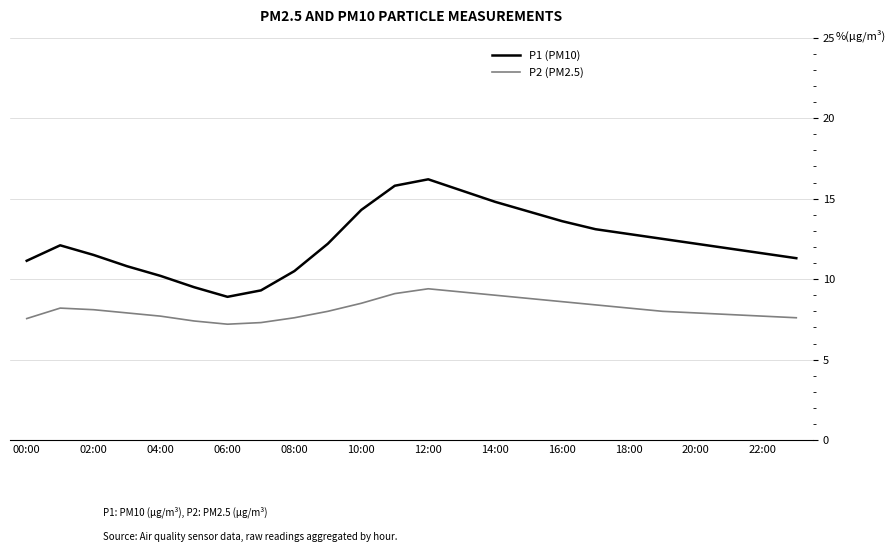

What is the difference between the maximum and minimum values in the P2 (PM2.5) series?

2.2